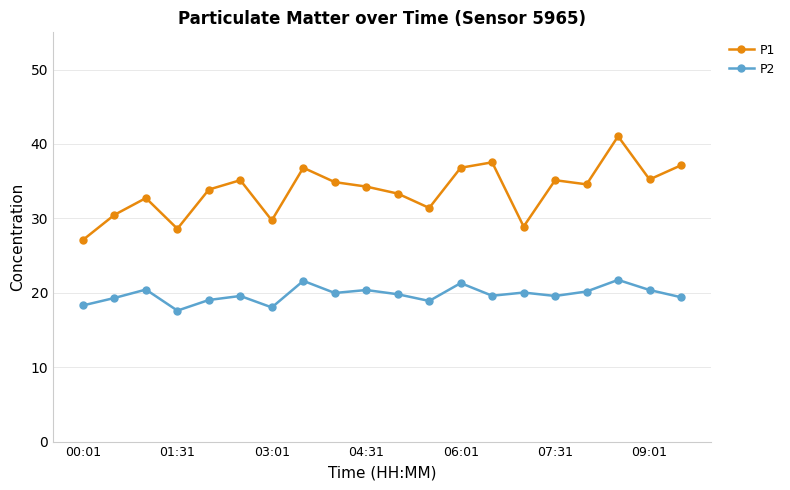

At how many categories does at least one series exceed 28?

19